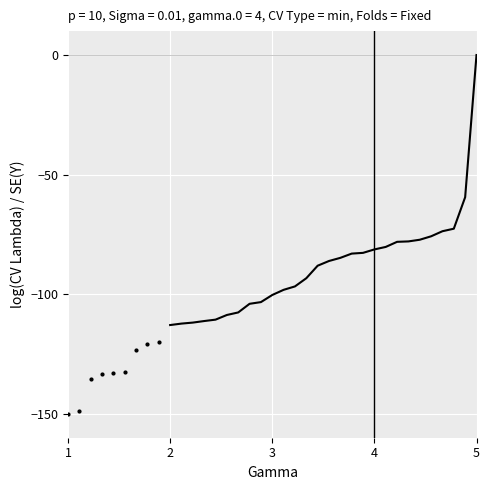

What is the sum of all values?

-1197.9